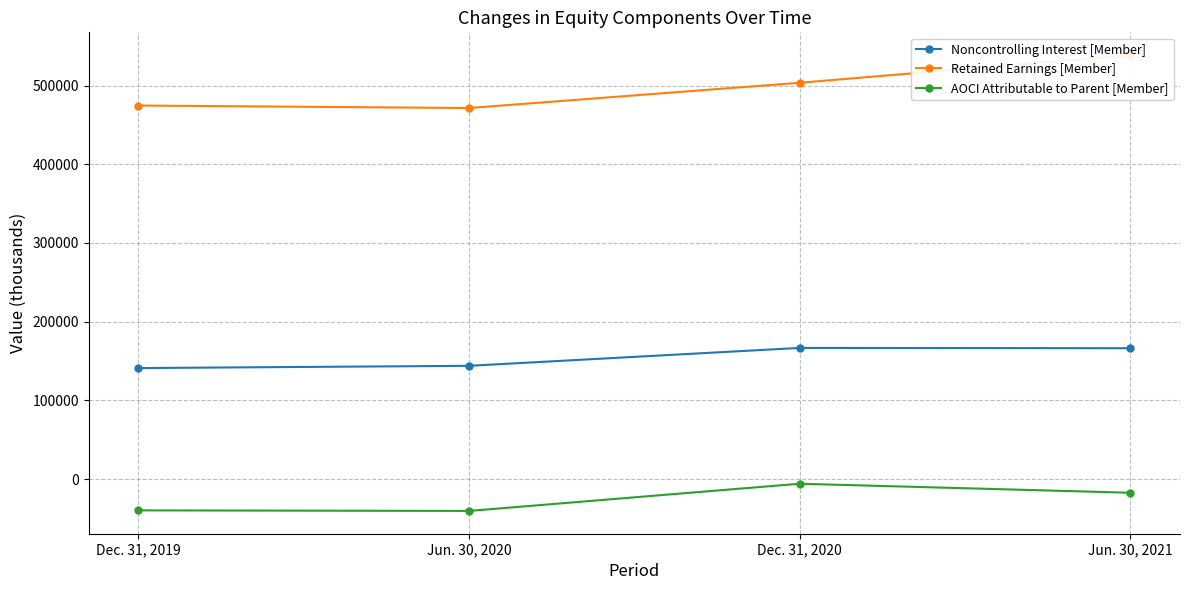

At which category is the sum across all series the highest?

Jun. 30, 2021